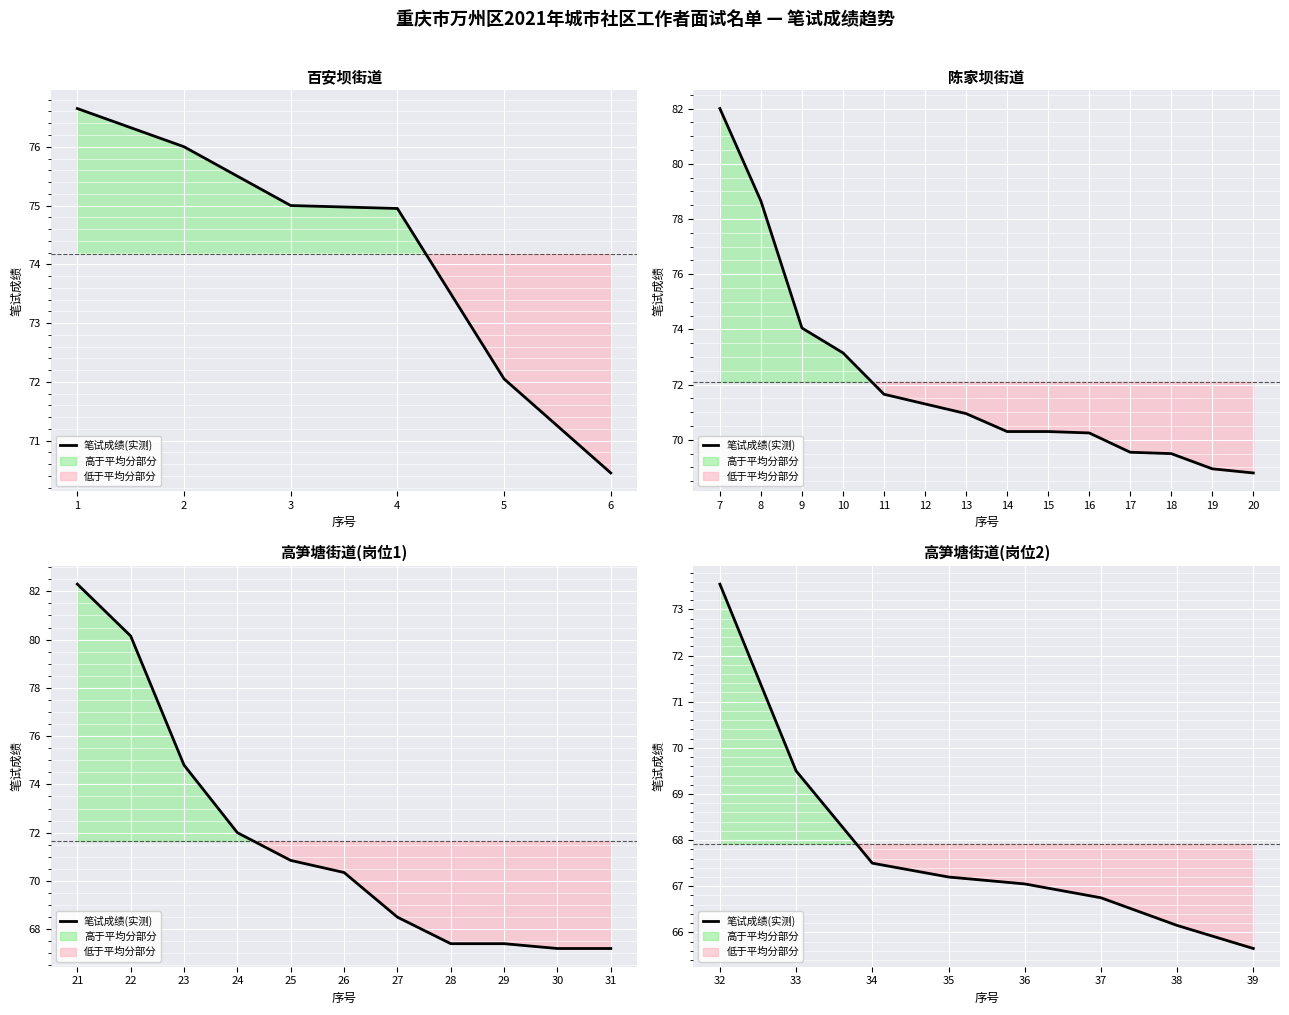

What is the difference between the maximum and minimum values?

7.9